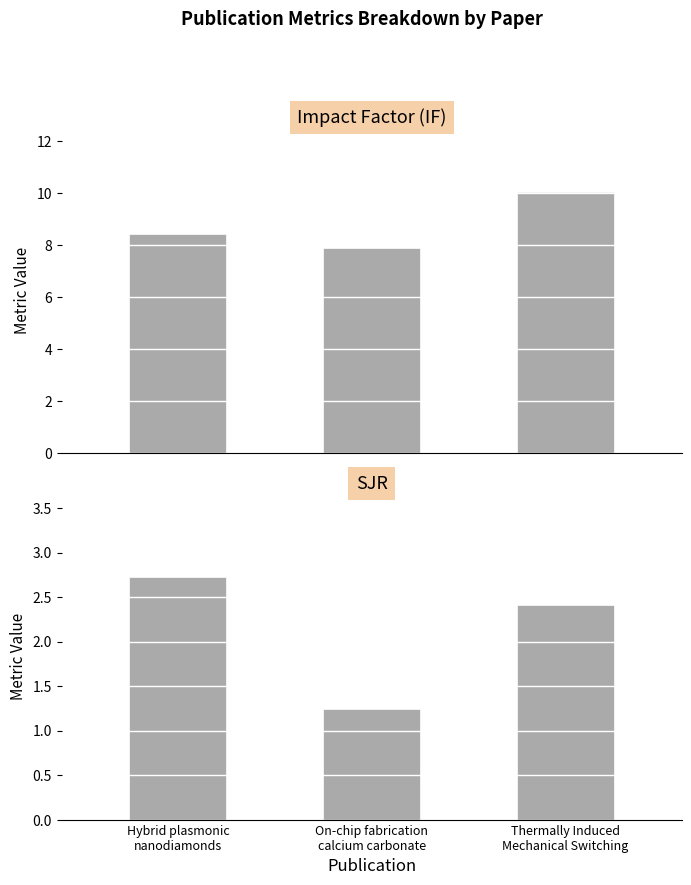

At which label is IF closest to 8?

On-chip fabrication
calcium carbonate